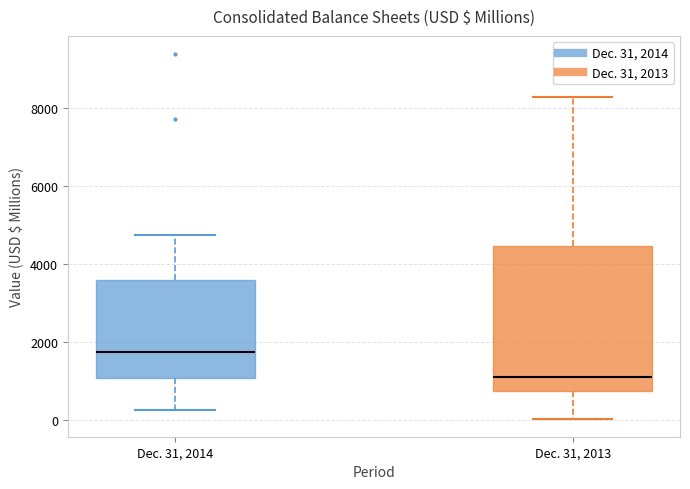

Reading left to right, read every box against the y-axis: the position of its median line, the range the box covers, and the ends of its whiskers. The values are not printed on the chart, so give them approximately, as read against the axis.

Dec. 31, 2014: median 1800, box 1000 to 3600, whiskers 200 to 4800
Dec. 31, 2013: median 1200, box 800 to 4400, whiskers 0 to 8200